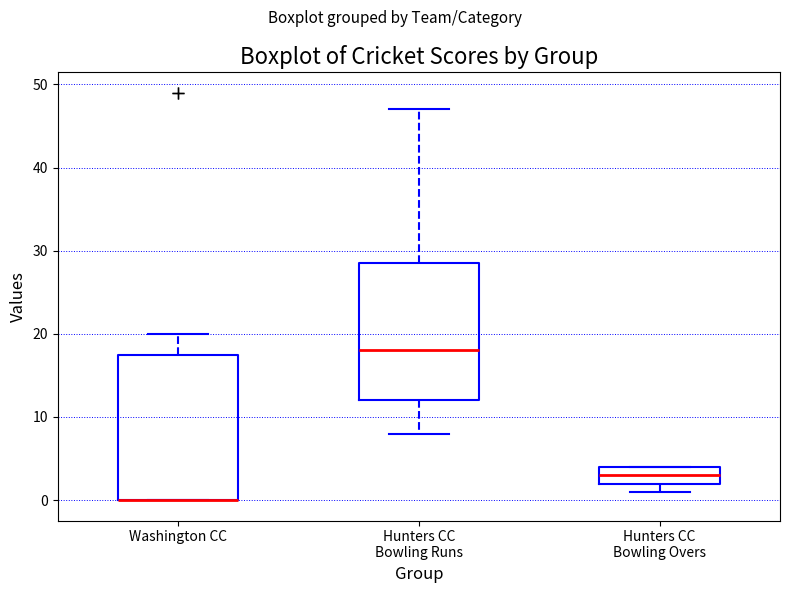

Reading left to right, read every box against the y-axis: the position of its median line, the range the box covers, and the ends of its whiskers. The values are not printed on the chart, so give them approximately, as read against the axis.

Washington CC: median 0 (drawn on the box's lower edge), box 0 to 18, whiskers 0 to 20
Hunters CC Bowling Runs: median 18, box 12 to 29, whiskers 8 to 47
Hunters CC Bowling Overs: median 3, box 2 to 4, whiskers 1 to 4